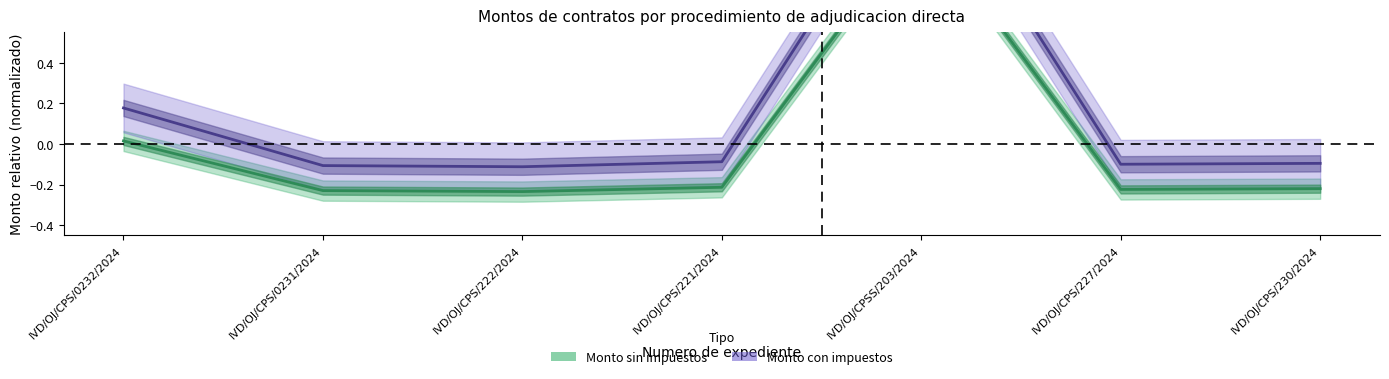

How many data points in Monto sin impuestos are above 0?

2